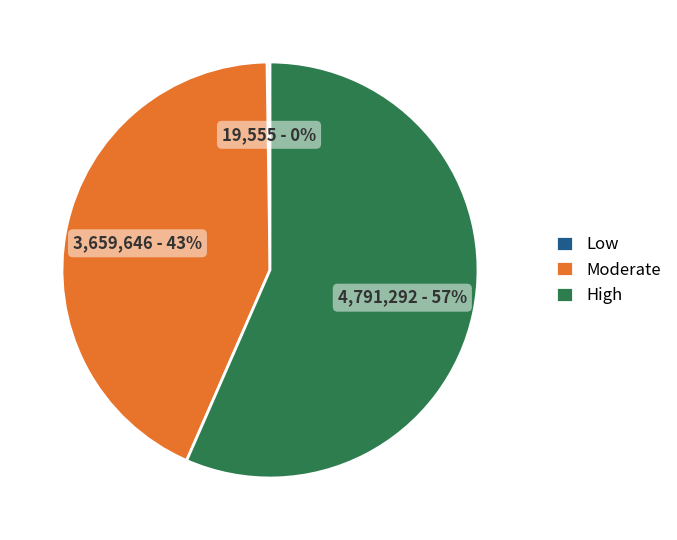

Does any single category account for the majority?

Yes